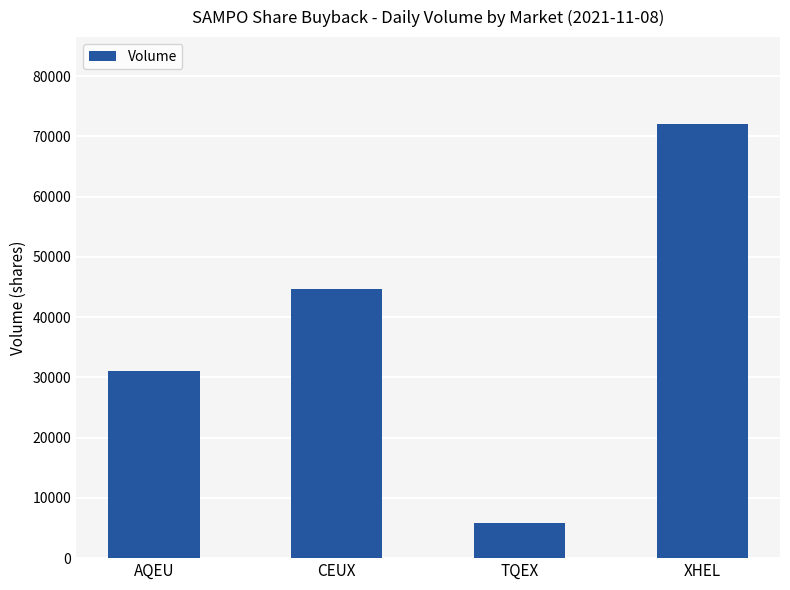

What is the difference between the maximum and minimum values?

66300